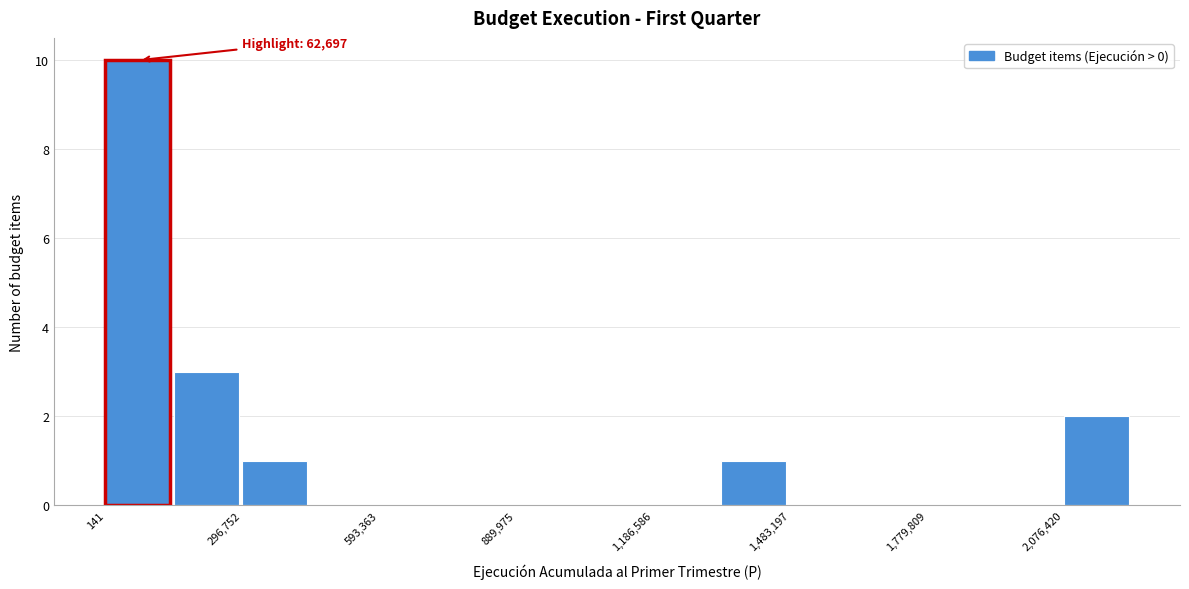

Around what value on the x-axis is the tallest bar? Give the approximate position of its centre, as read against the axis.

50000